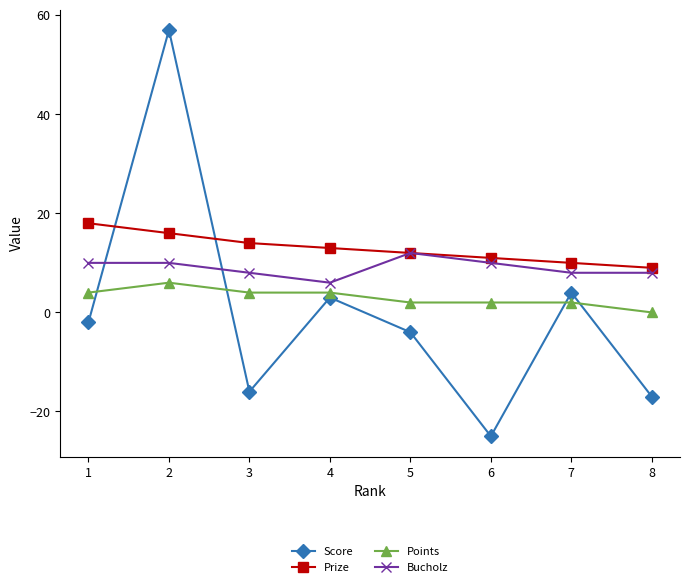

At which label does Score reach its peak?

2